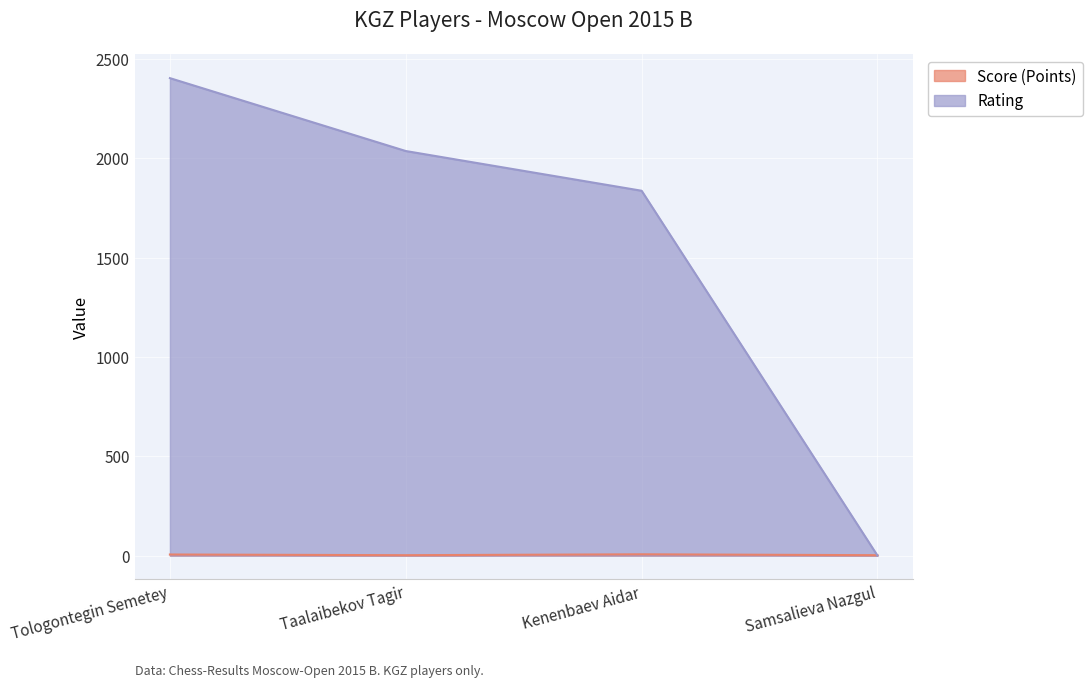

True or false: Score (Points) has a value of 1.0 at Taalaibekov Tagir.

False